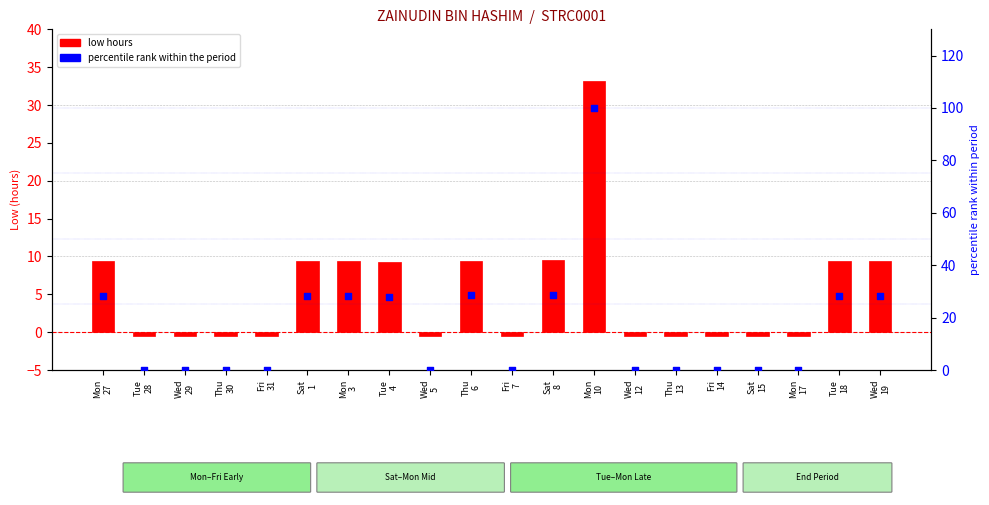

Is the value of low hours at Mon
17 greater than the value of percentile rank within the period at Thu
30?

No